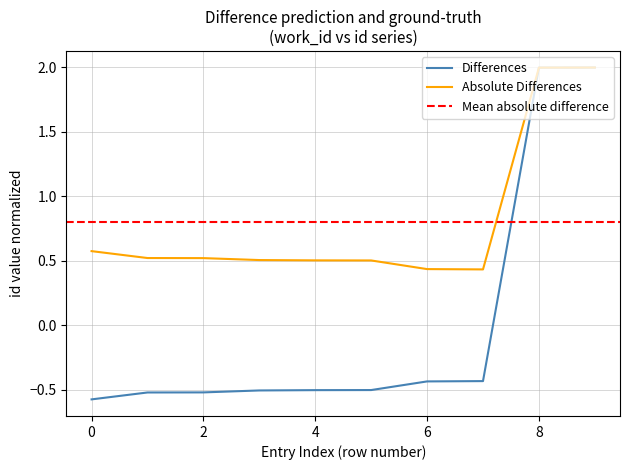

Is it true that Absolute Differences equals 0.5 at 4?

True